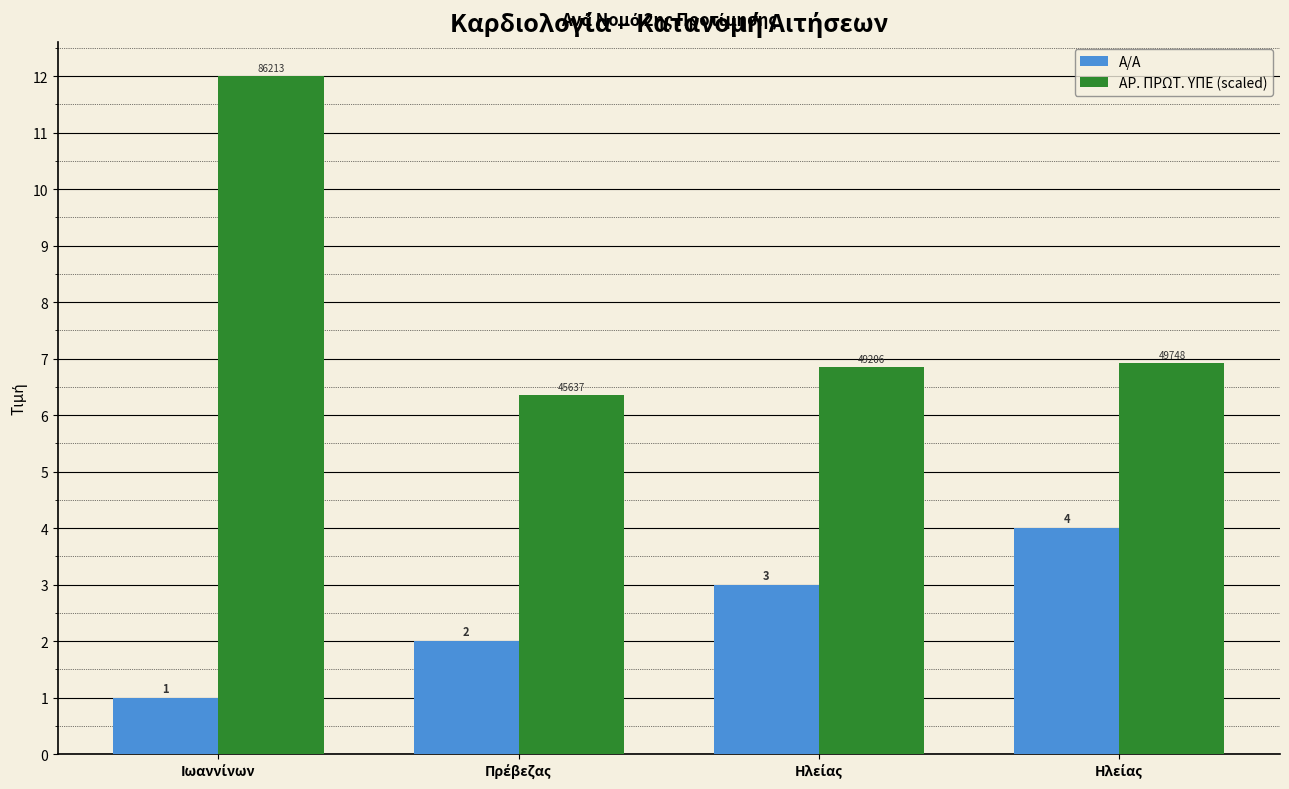

How many bars are there in each group?

2